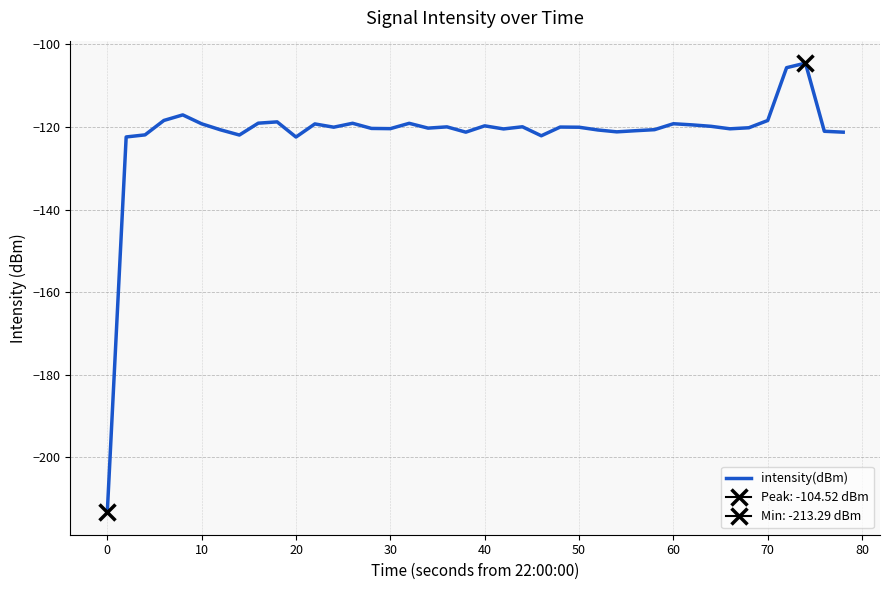

True or false: intensity(dBm) has a value of -163.6 at 60.

False